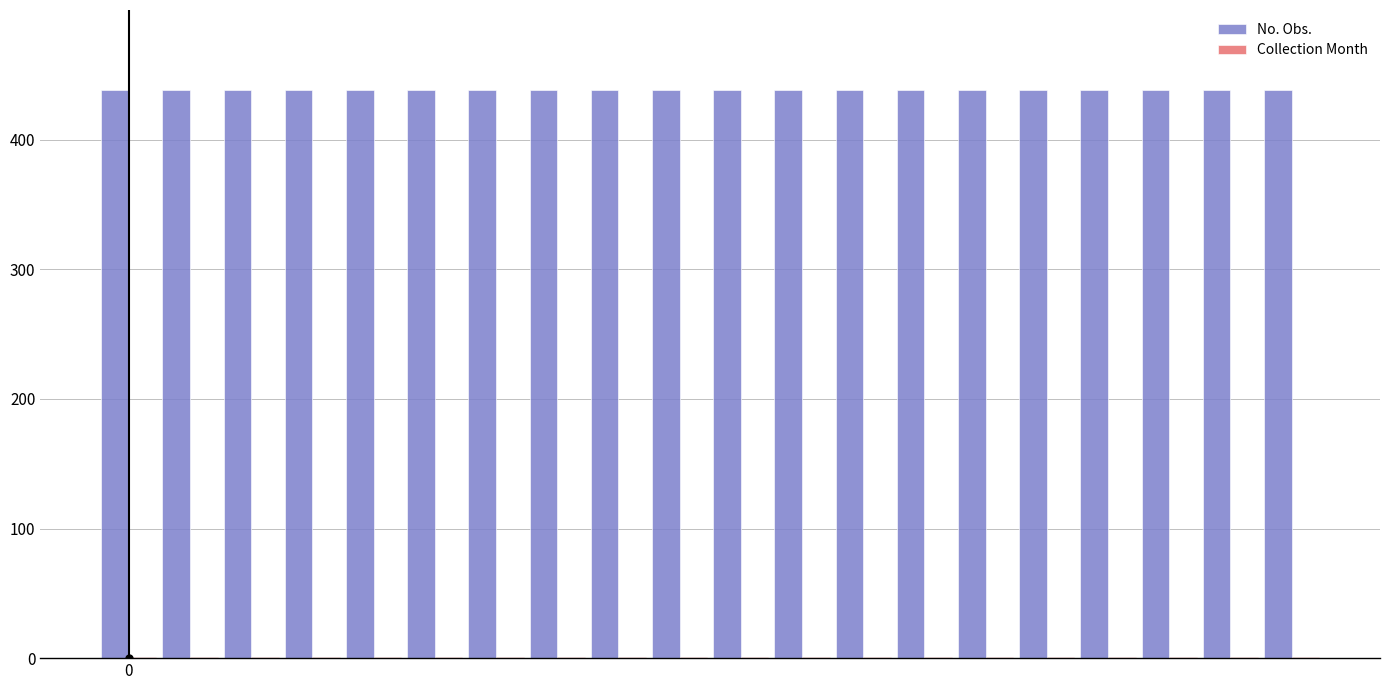

What is the maximum value for No. Obs.?

438